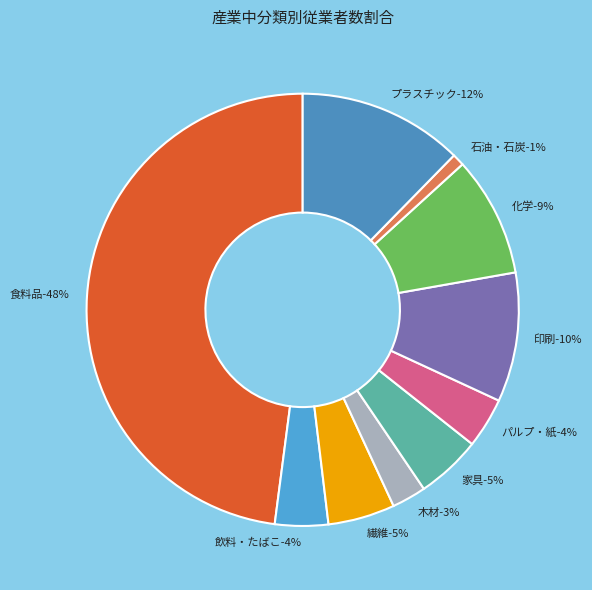

Is it true that 食料品 is 39% of the pie?

False